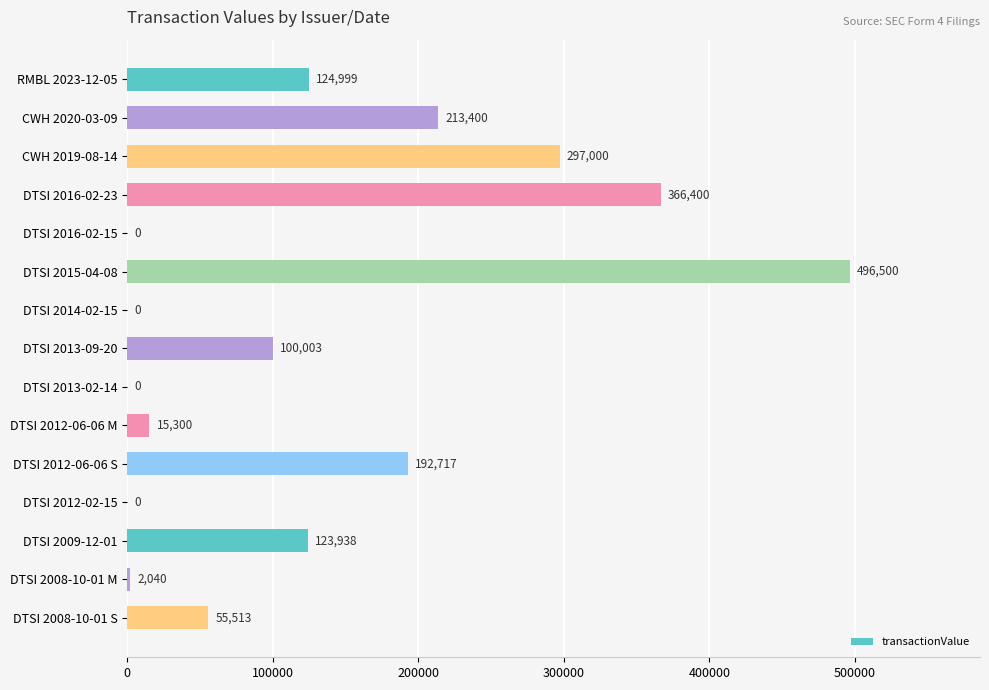

What is the ratio of the value at DTSI 2015-04-08 to the value at DTSI 2012-06-06 M?

32.5